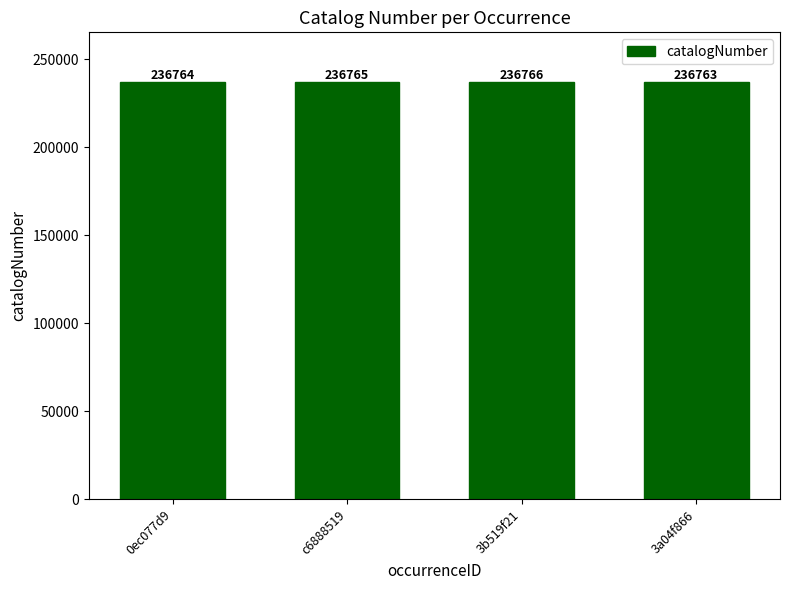

Where is the data nearest to the value 236764?

0ec077d9